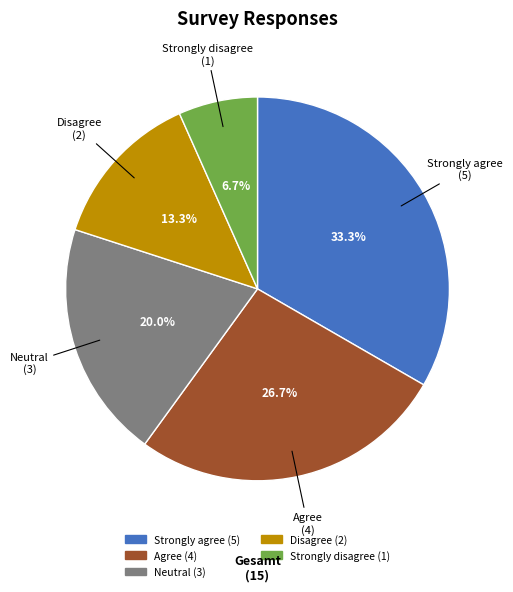

Is it true that Strongly agree is 40% of the pie?

False